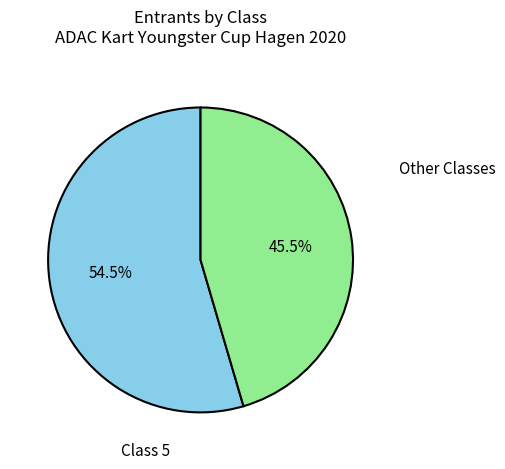

Which has a higher value, Other Classes or Class 5?

Class 5